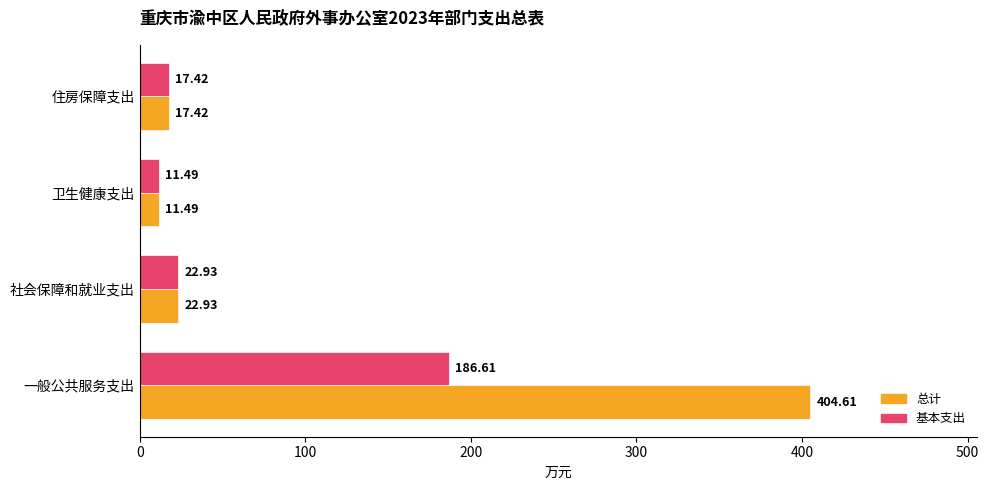

At how many categories does at least one series exceed 347?

1